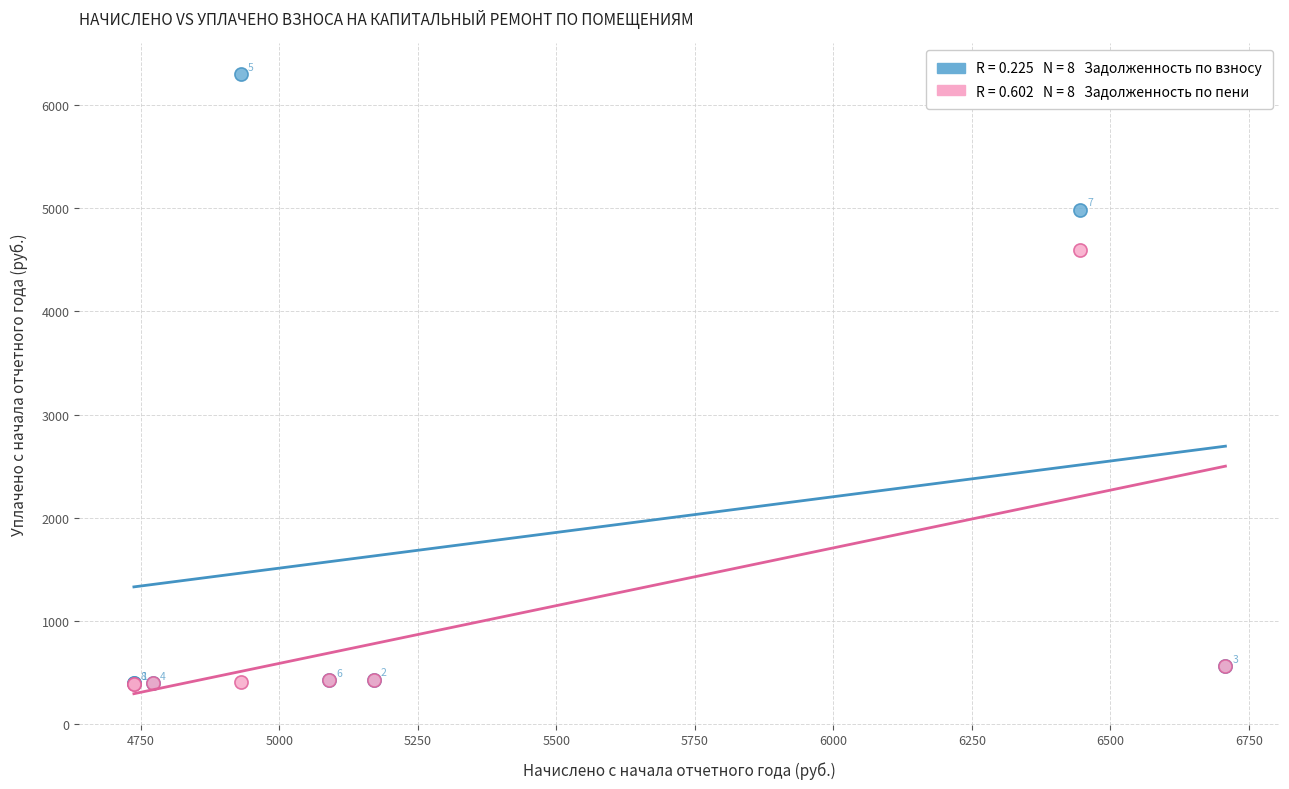

Across all series, what Y value is closest to 3345?

4599.1